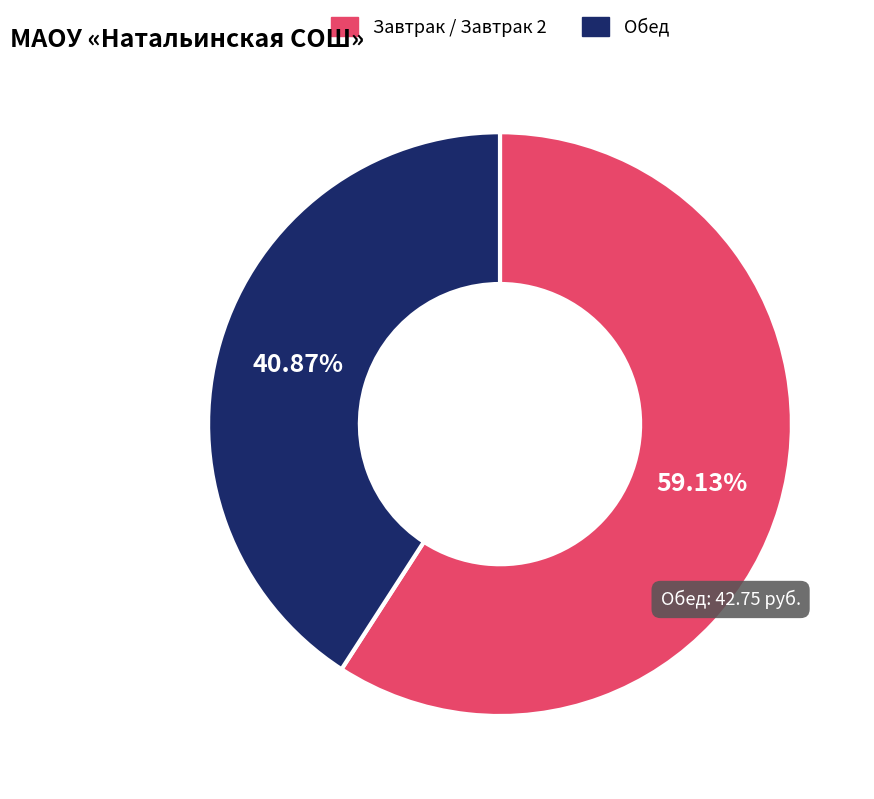

Is there a majority slice in this chart?

Yes